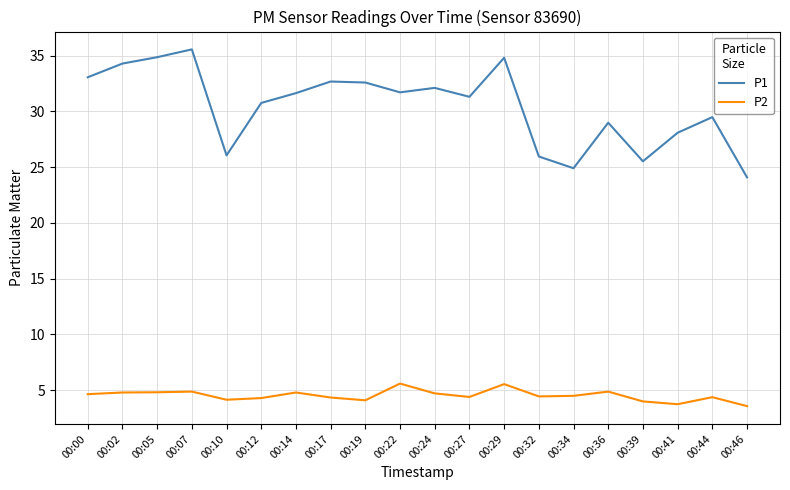

At which category does the chart reach its peak across all series?

00:07